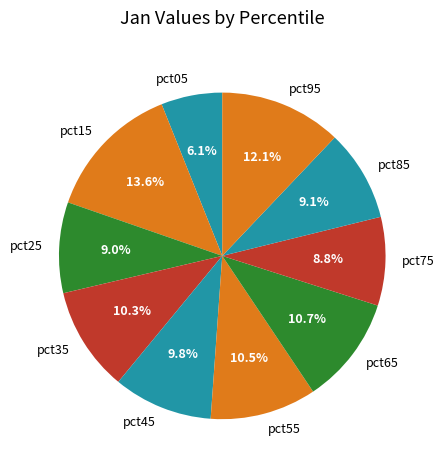

Between pct05 and pct65, which is larger?

pct65